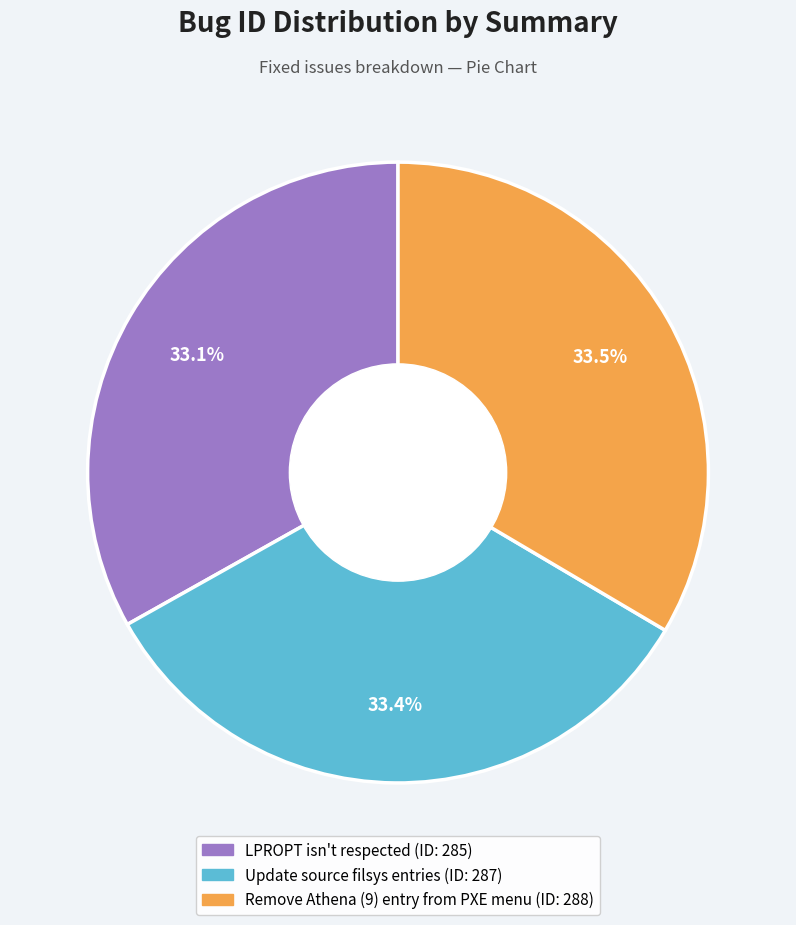

What percentage do LPROPT isn't respected and Update source filsys entries together represent?

66.5%